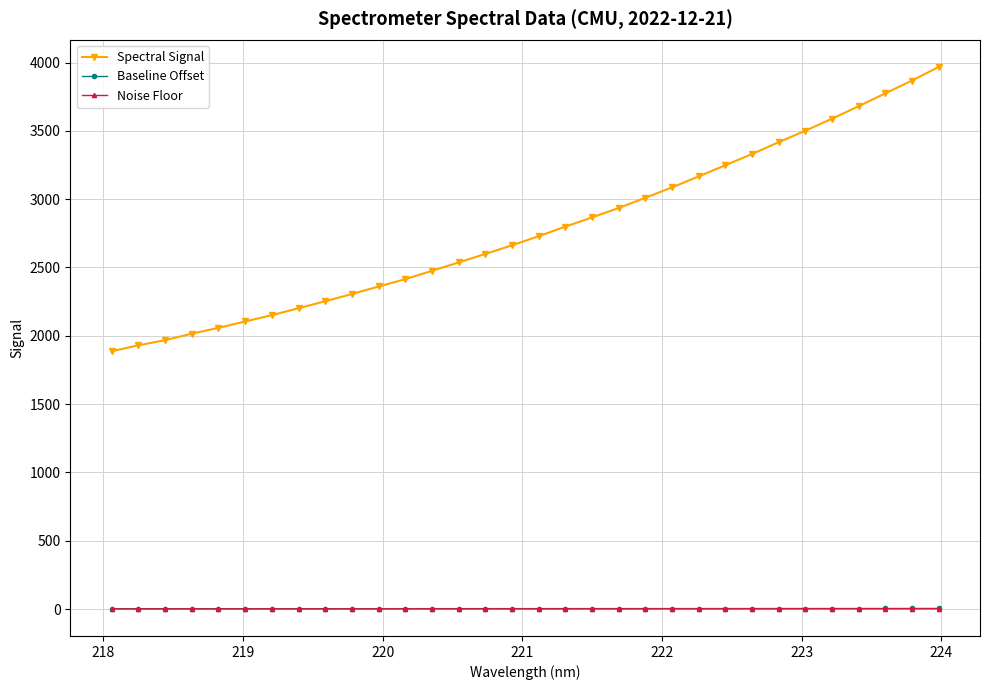

How many values in the Noise Floor series exceed 1?

29